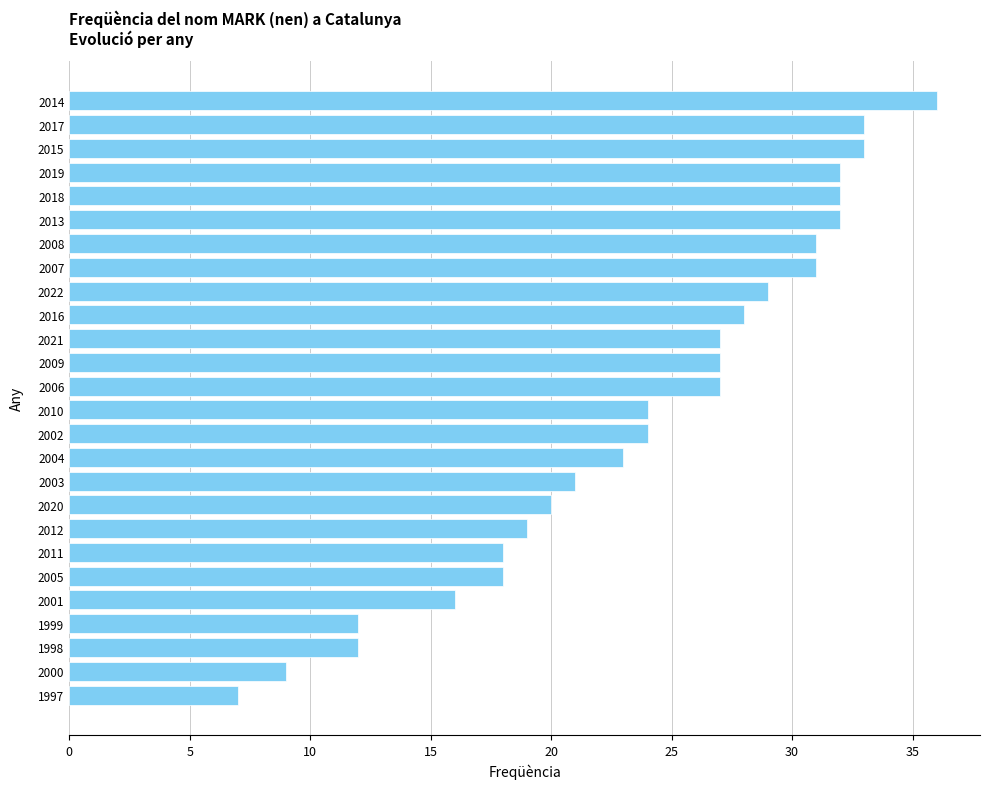

Reading top to bottom, transcribe all the data shown in this chart.

2014=36	2017=33	2015=33	2019=32	2018=32	2013=32	2008=31	2007=31	2022=29	2016=28	2021=27	2009=27	2006=27	2010=24	2002=24	2004=23	2003=21	2020=20	2012=19	2011=18	2005=18	2001=16	1999=12	1998=12	2000=9	1997=7